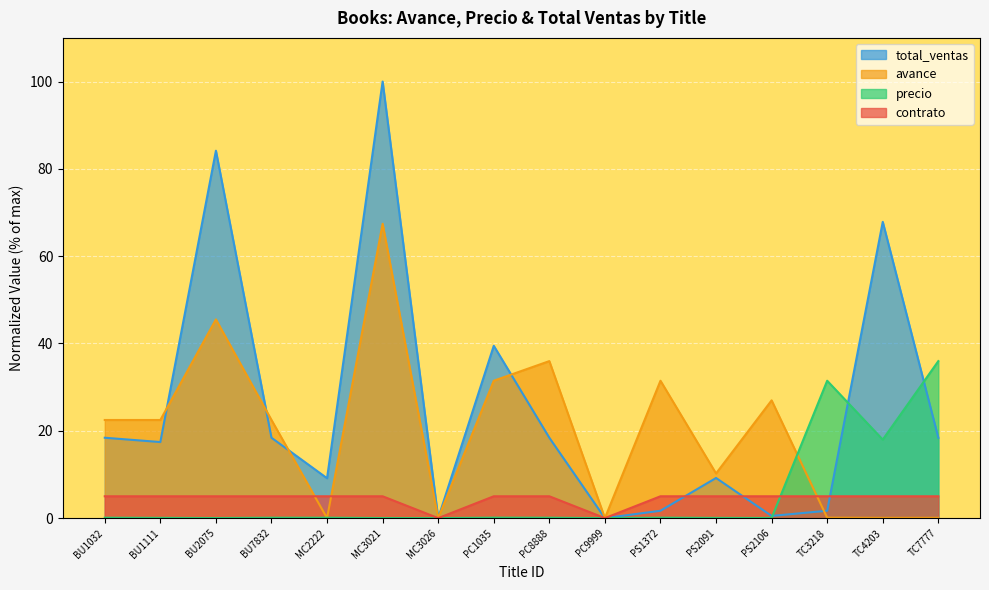

What is the sum of the total_ventas values at TC4203 and TC7777?

86.3